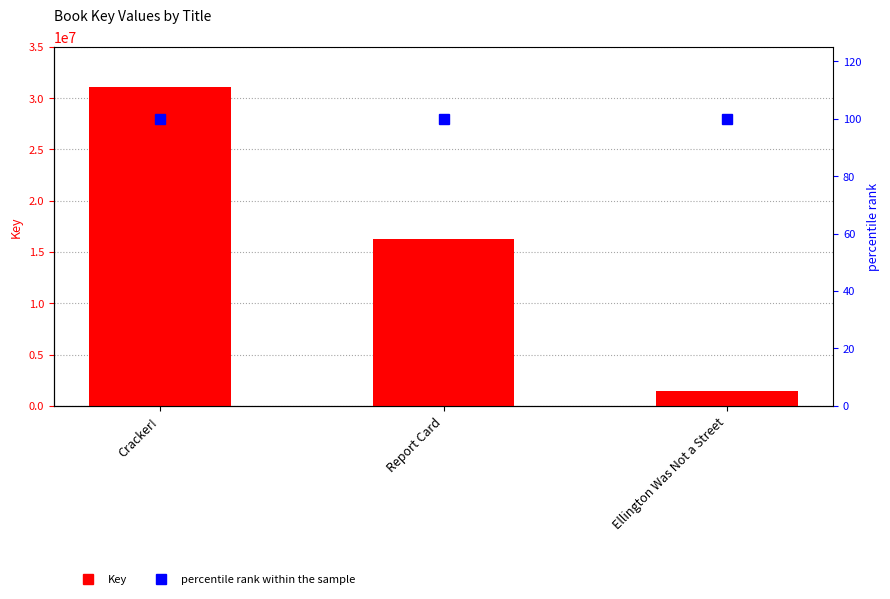

What is the value of the percentile rank within the sample bar at the 2nd from the left?

100